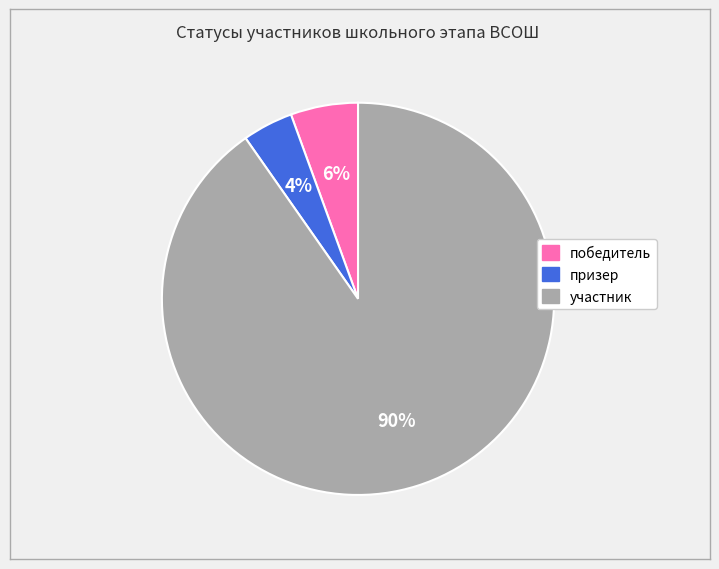

Combined, do участник and победитель account for over 50%?

Yes